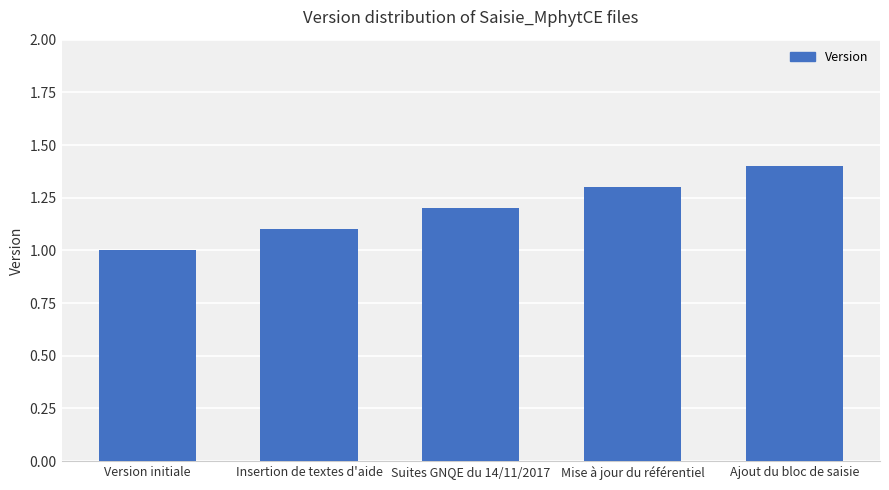

What is the difference between the maximum and minimum values?

0.4